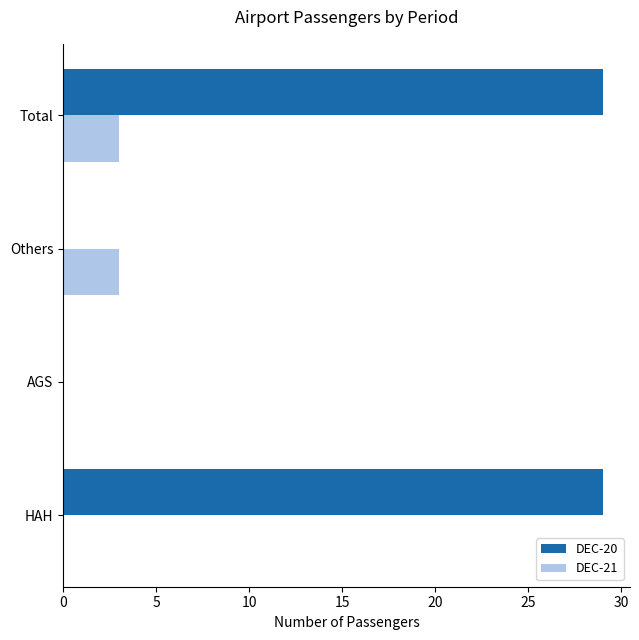

What is the sum of the DEC-20 values at AGS and HAH?

29